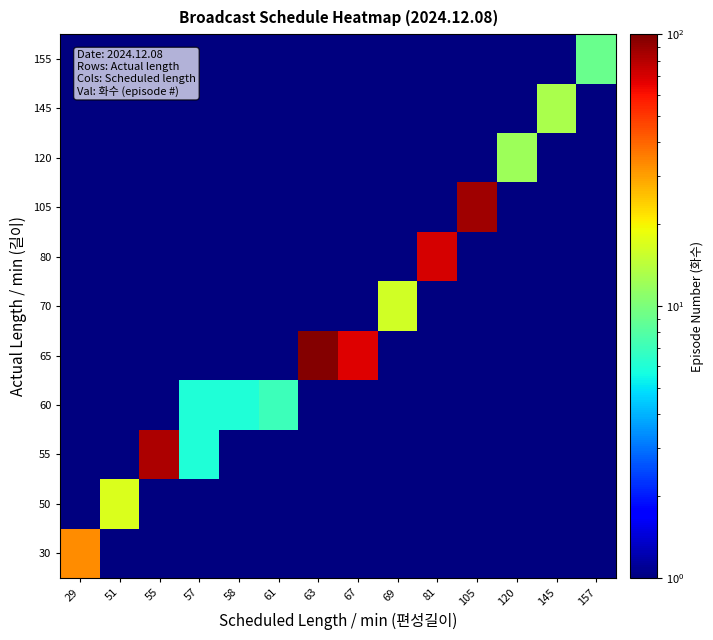

At which category is the sum across all series the highest?

63